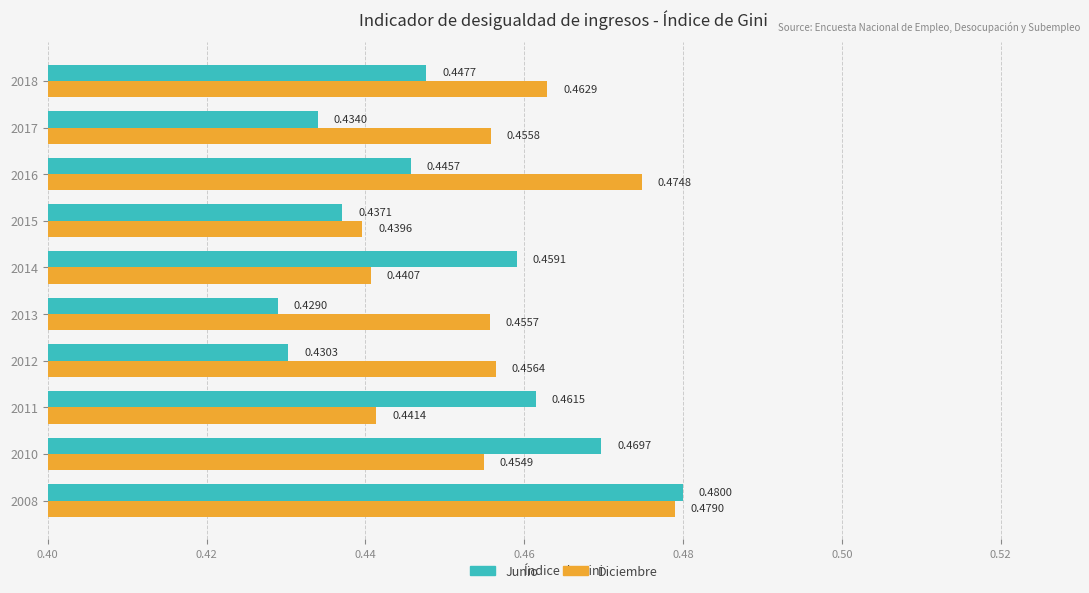

Which category has the highest value across all series?

2008